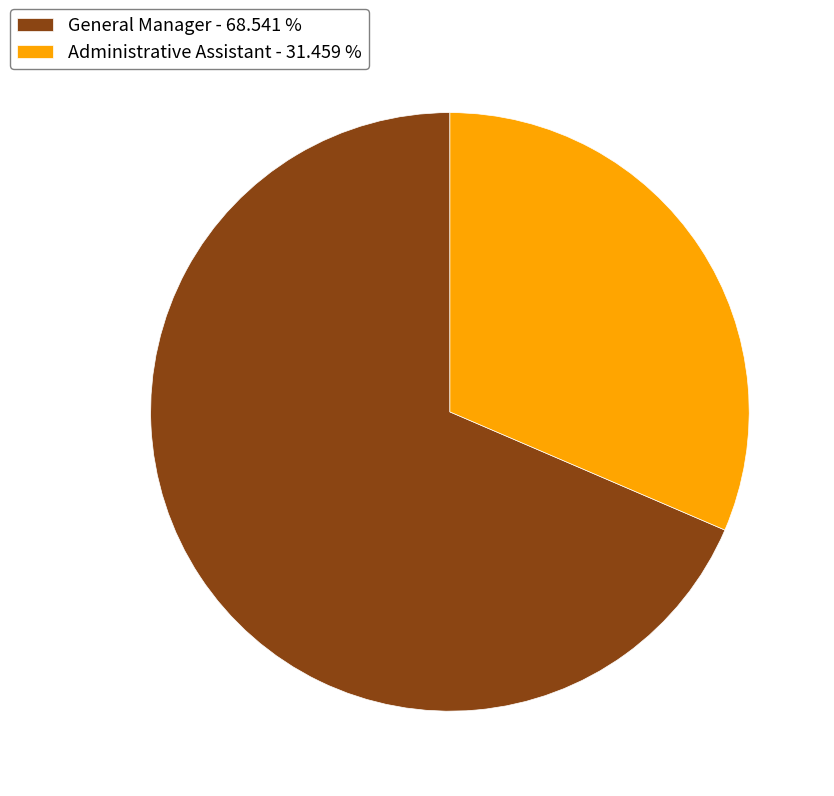

True or false: Administrative Assistant accounts for 31% of the total.

True